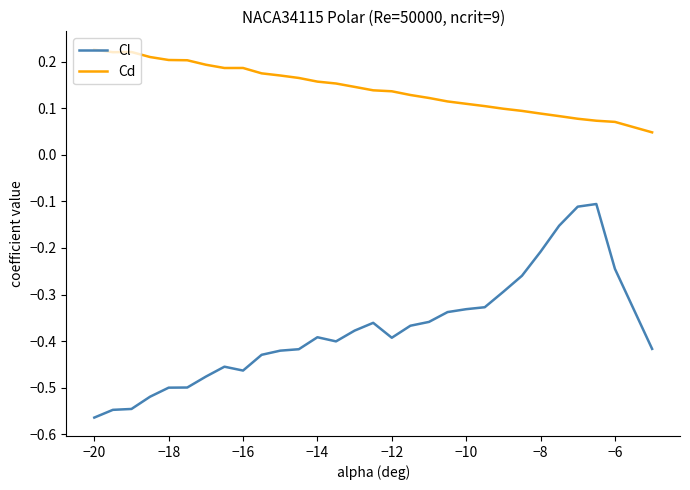

How many Cd values are between 0 and 1?

30